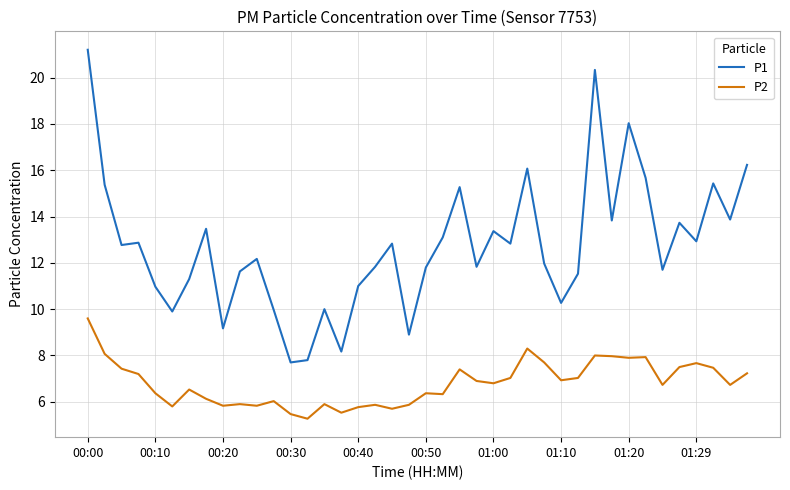

What is the greatest value displayed?

21.2